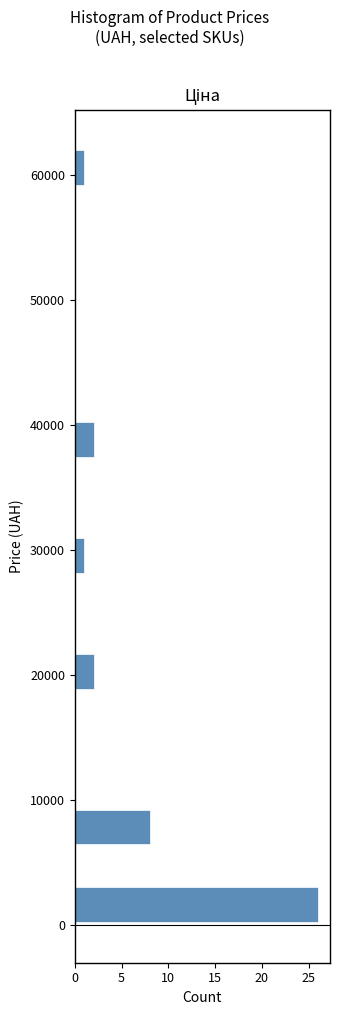

Read against the y-axis, roughly where is the centre of the longest bar?

2000